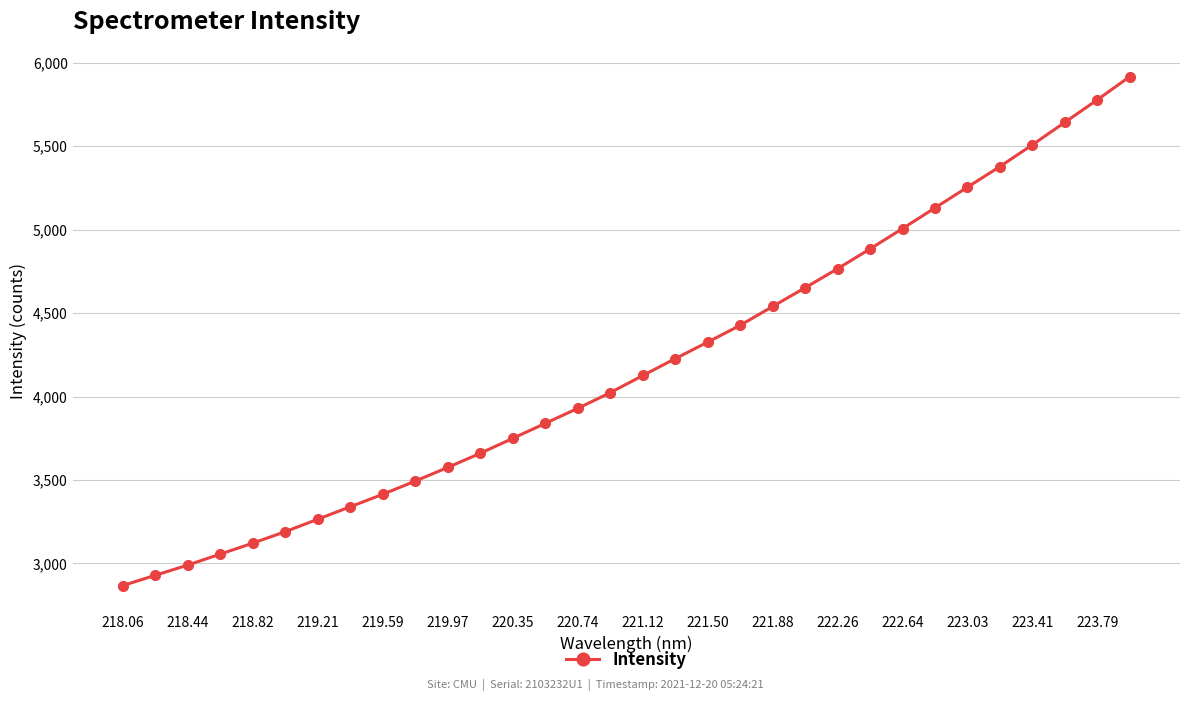

What is the difference between the second highest and minimum values?

2910.6